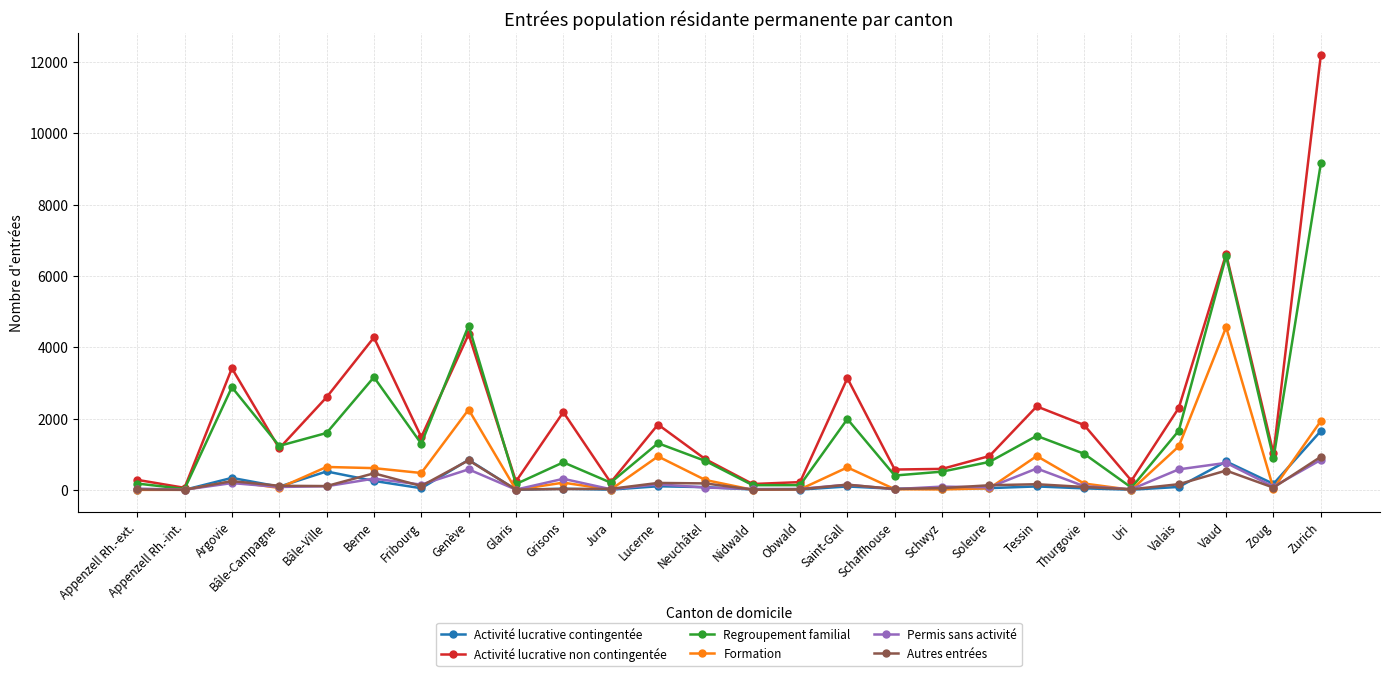

At which category is the sum across all series the highest?

Zurich